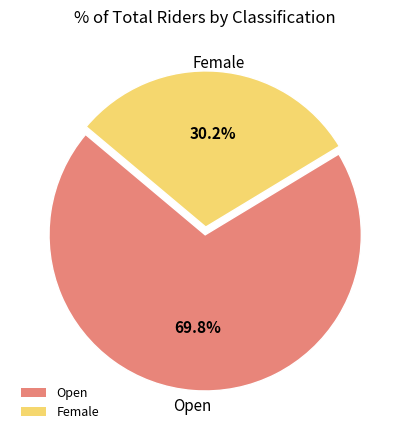

What portion of the pie excludes Female?

69.8%